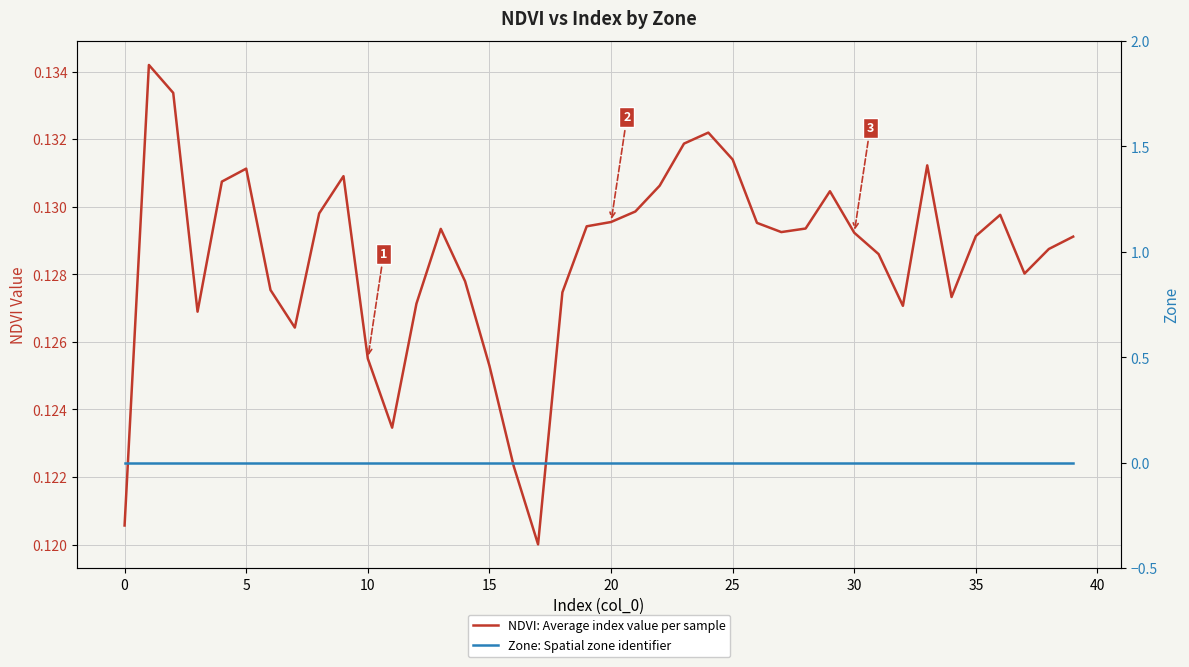

Is this an area chart (filled region under the line)?

No